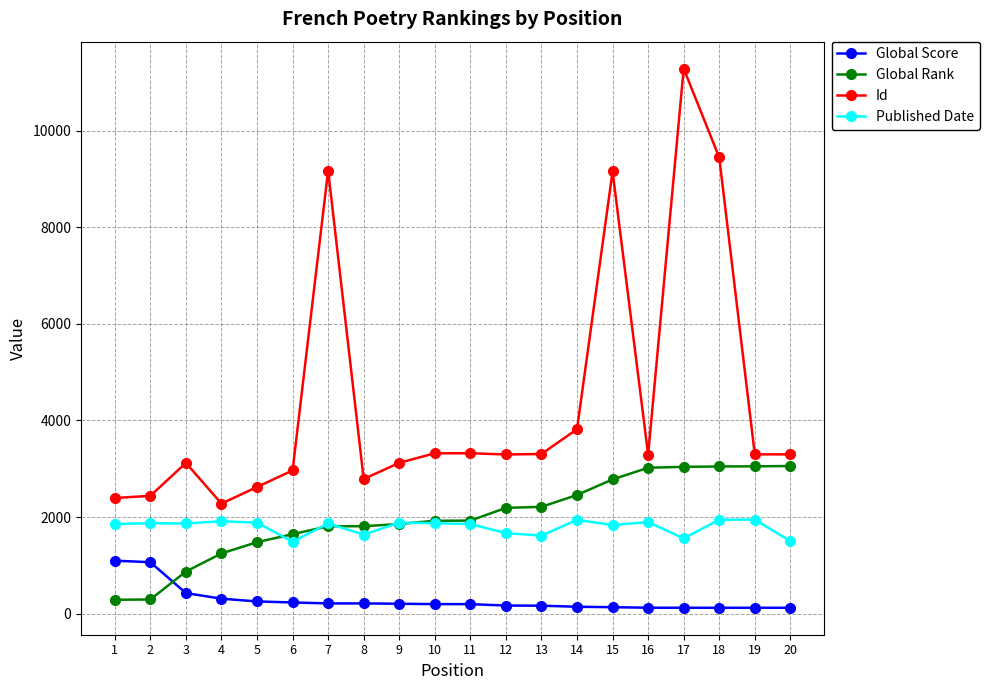

Which category has the highest value in the Id series?

17